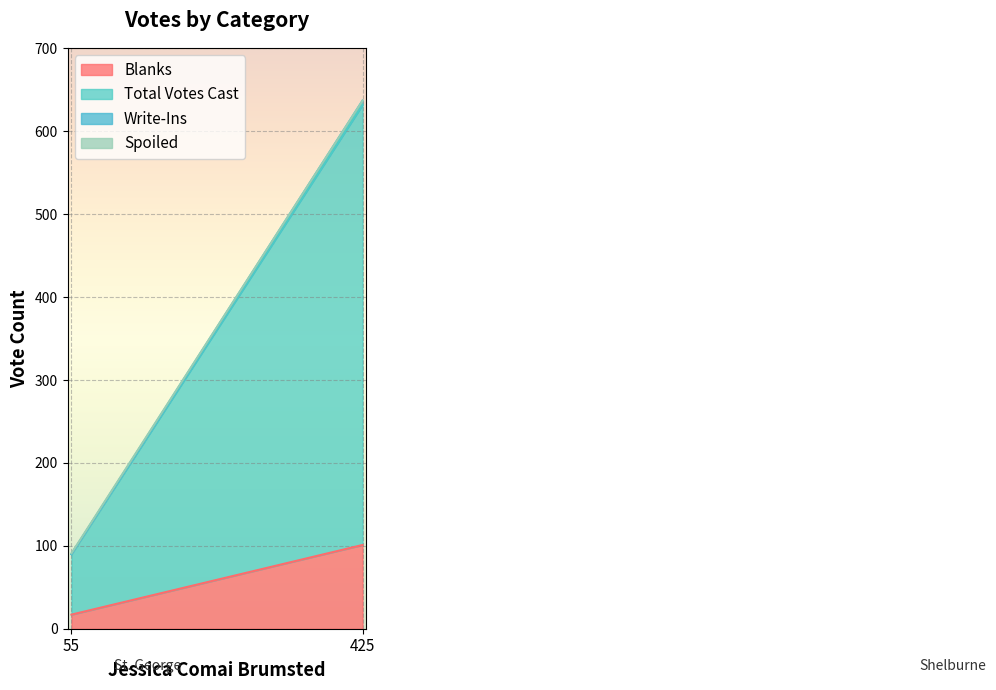

The Blanks series shows 101 at Shelburne. True or false?

True